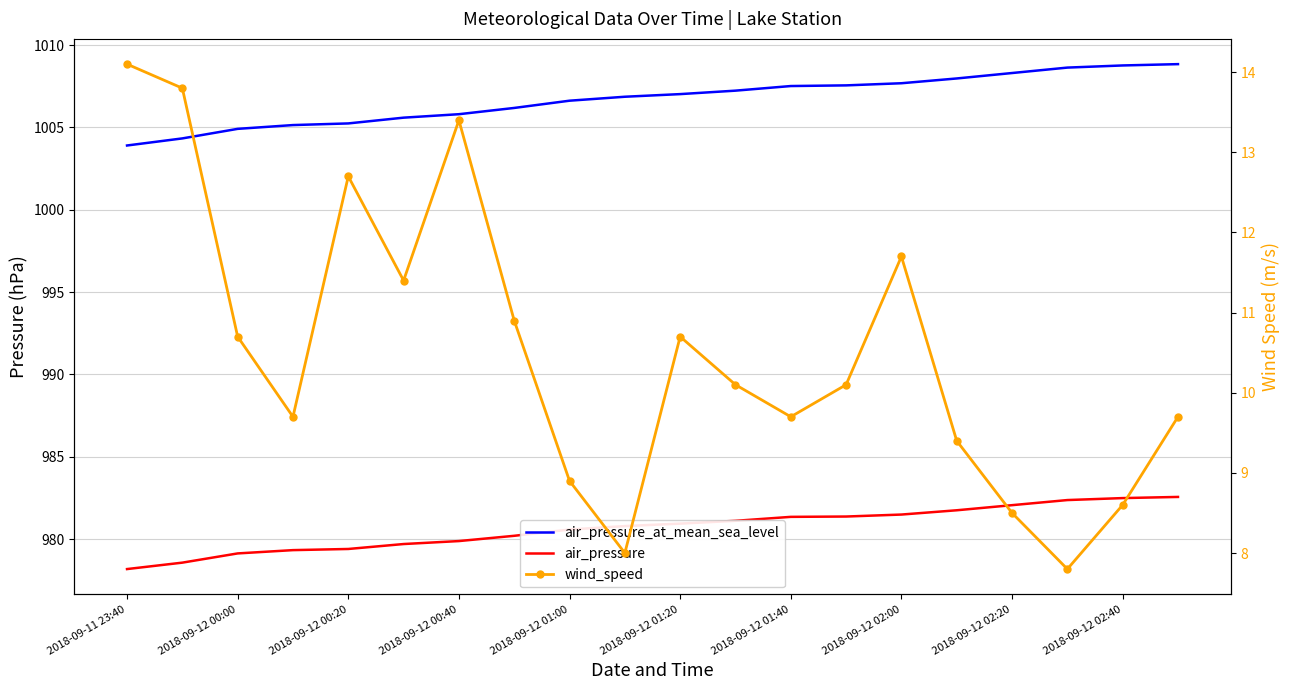

What is the difference between the air_pressure values at 2018-09-12 01:20 and 2018-09-12 00:00?

1.1